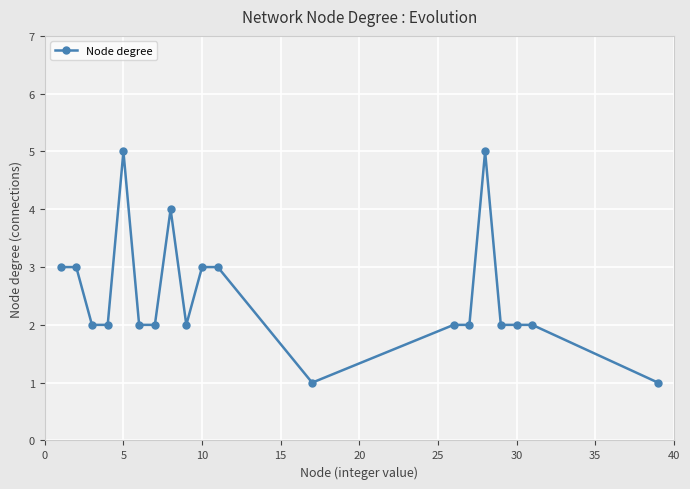

What is the sum of all values?

48